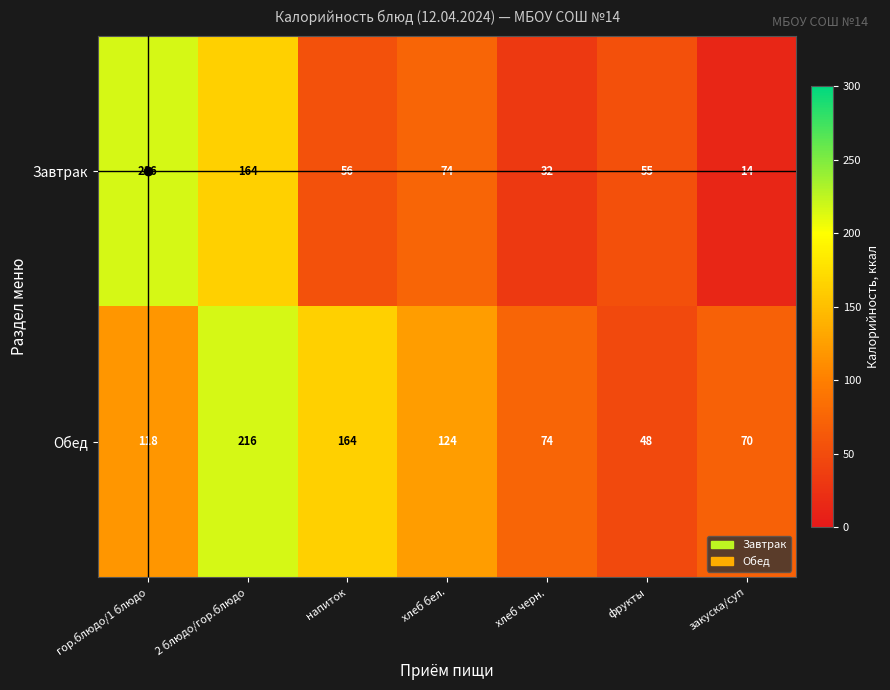

Count the number of data series in this chart.

2